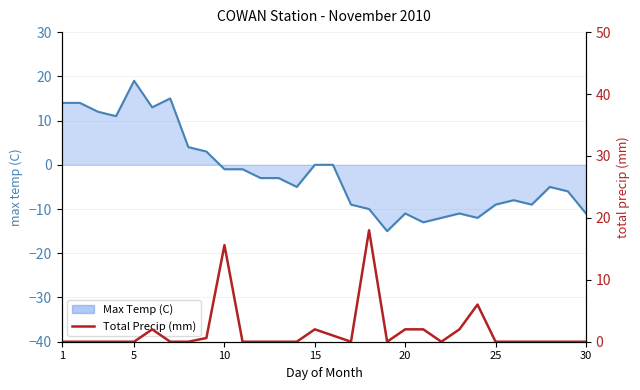

How many lines are shown in the chart?

1